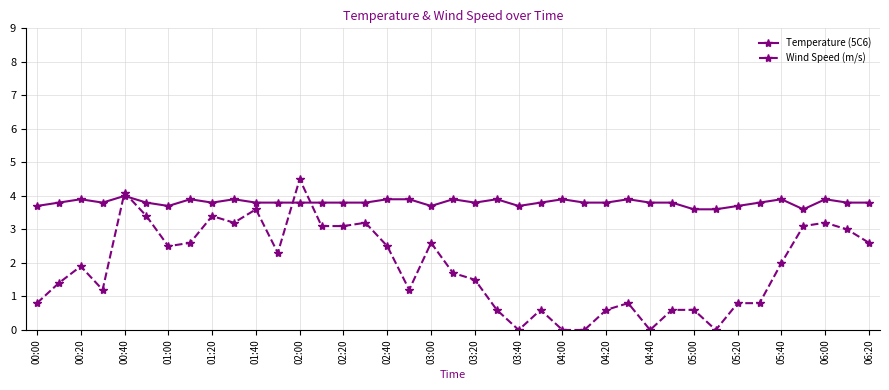

Which series has the largest range (max minus min)?

Wind Speed (m/s)